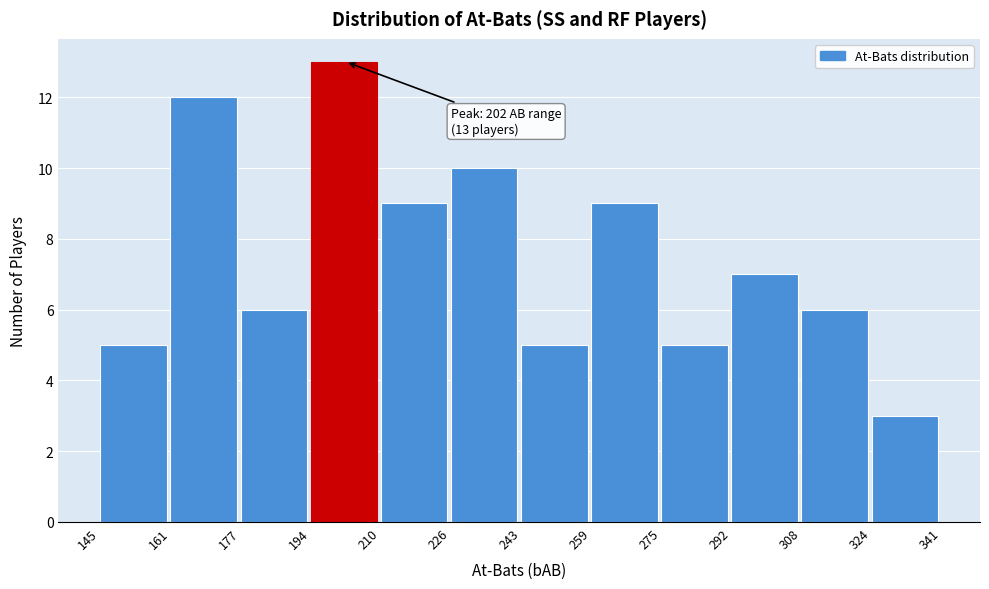

Over which range of the x-axis is the bar tallest?

194 to 210